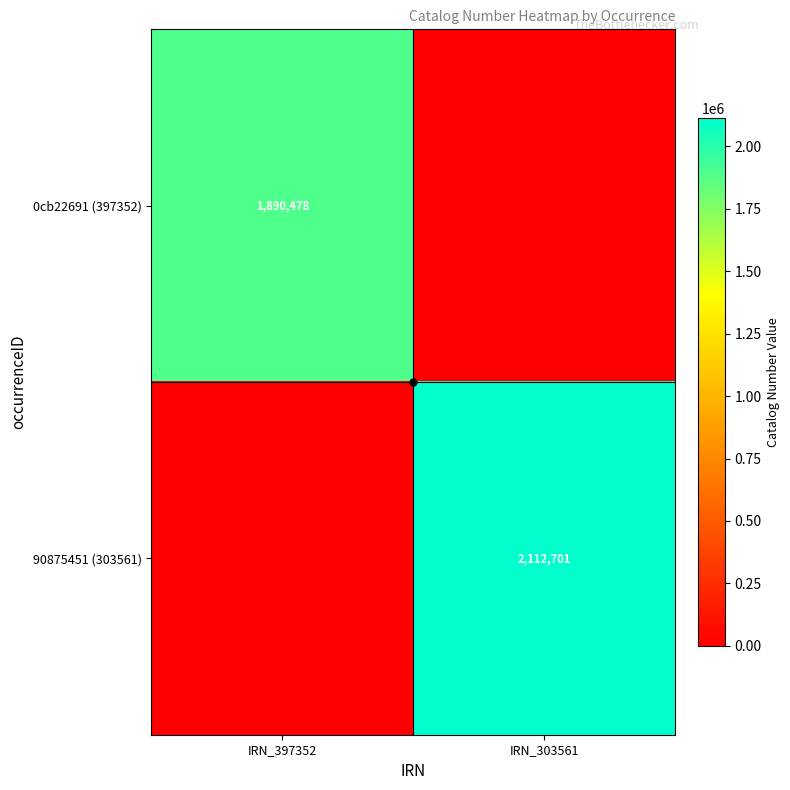

At which category is the sum across all series the highest?

IRN_303561